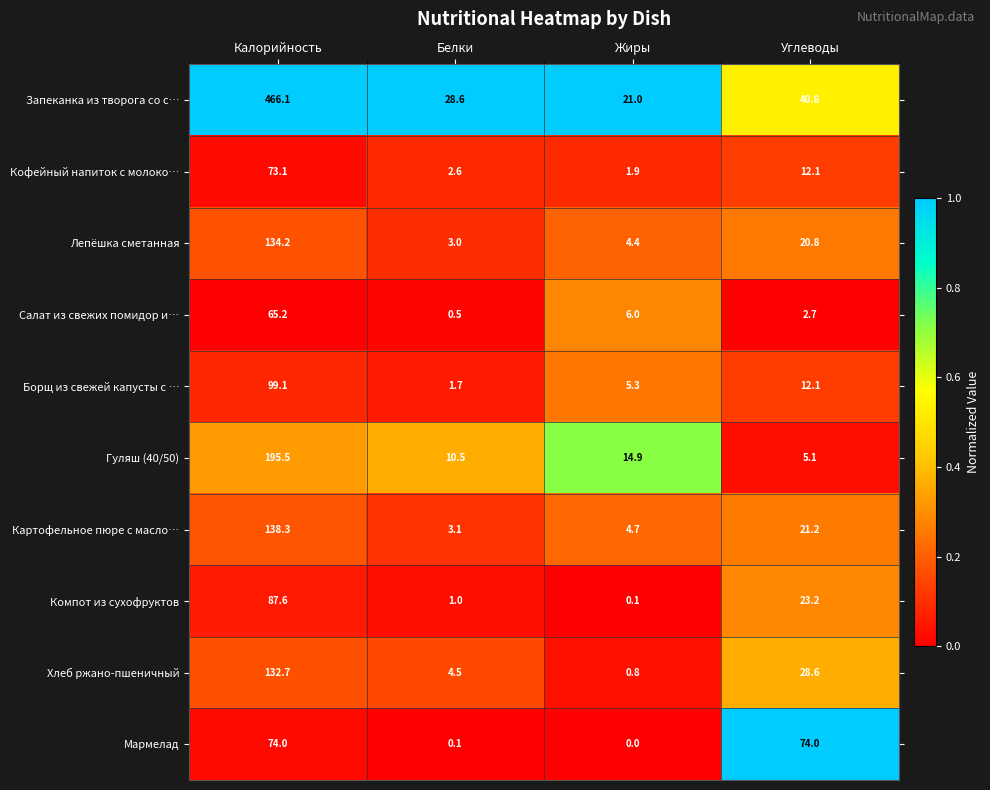

At which label does Компот из сухофруктов first exceed 23?

Калорийность